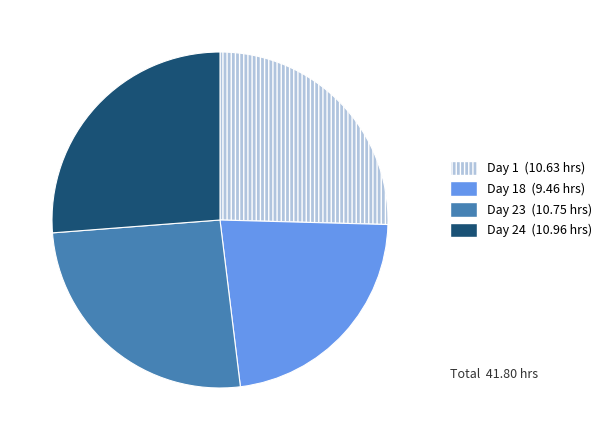

Does any single category account for the majority?

No